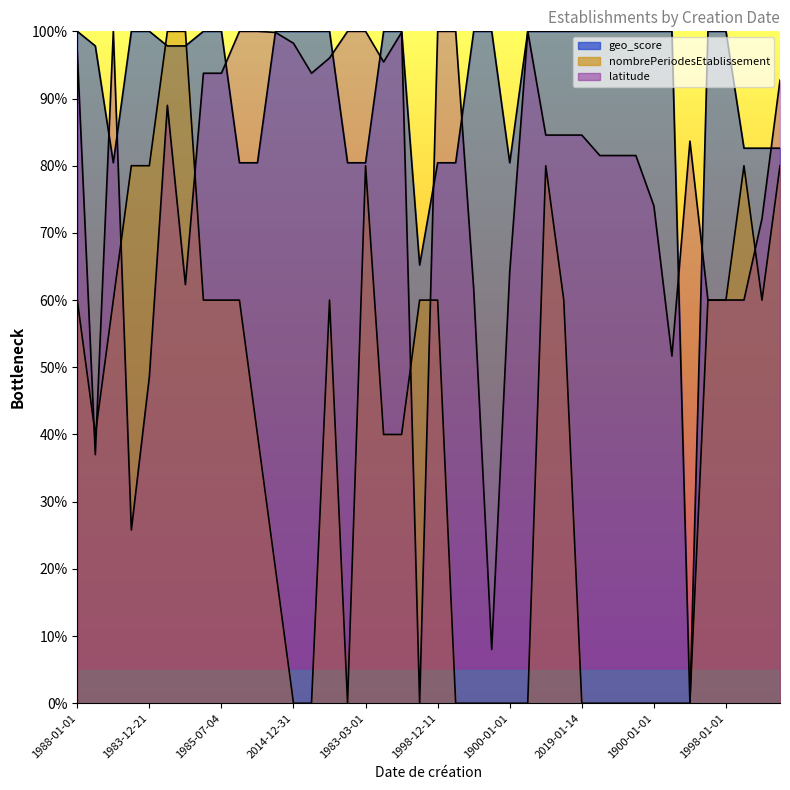

What is the sum of the nombrePeriodesEtablissement values at 1986-12-25 and 2014-12-31?

0.6